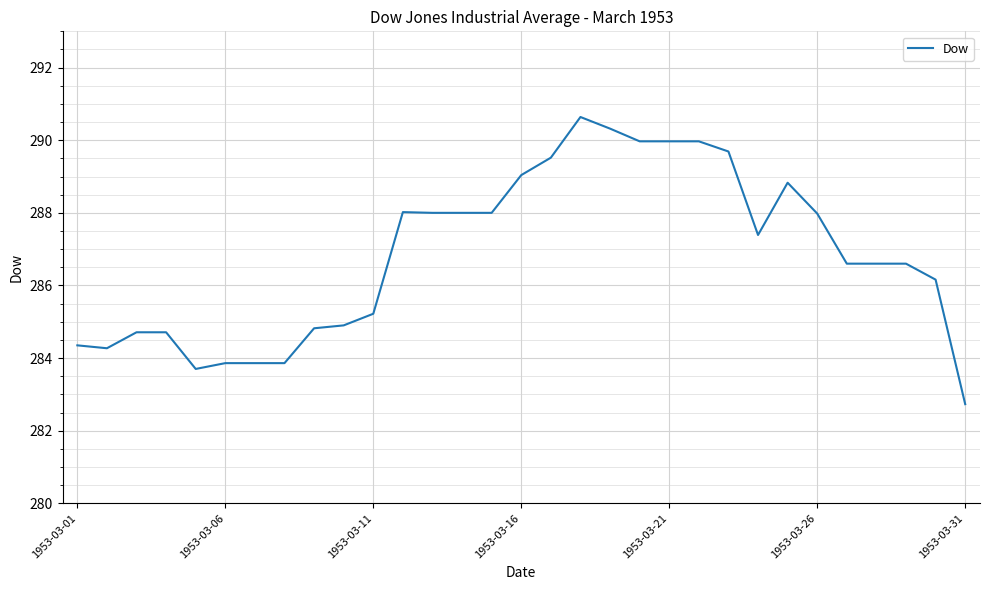

What is the maximum value shown in the chart?

290.6